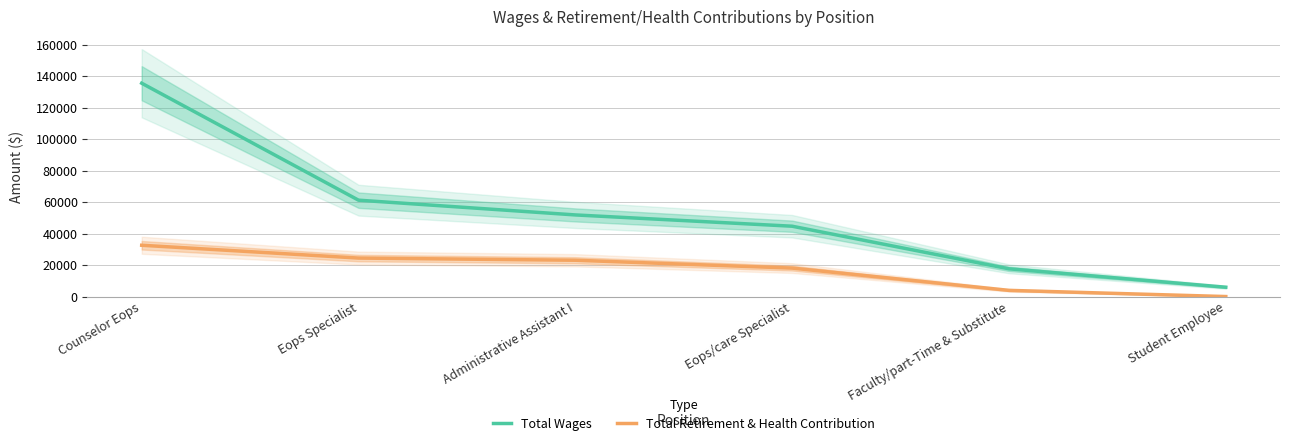

What is the difference between the maximum and minimum values in the Total Wages series?

129637